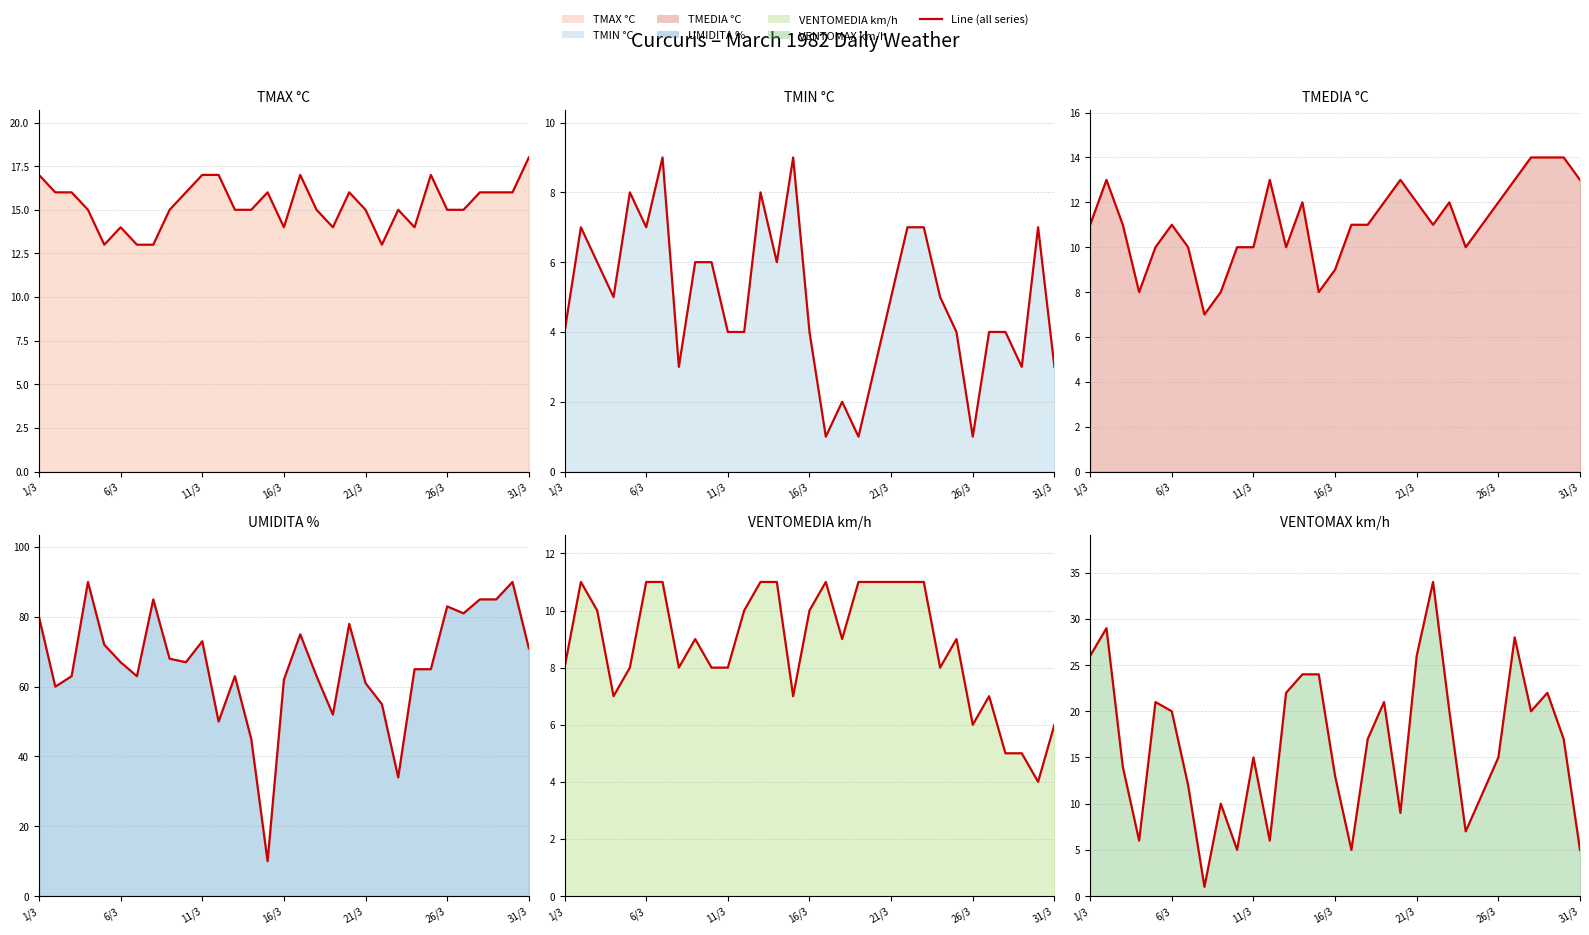

Reading left to right, extract all data points from this chart.

TMAX °C (line): 17	16	16	15	13	14	13	13	15	16	17	17	15	15	16	14	17	15	14	16	15	13	15	14	17	15	15	16	16	16	18
TMIN °C (line): 4	7	6	5	8	7	9	3	6	6	4	4	8	6	9	4	1	2	1	3	5	7	7	5	4	1	4	4	3	7	3
TMEDIA °C (line): 11	13	11	8	10	11	10	7	8	10	10	13	10	12	8	9	11	11	12	13	12	11	12	10	11	12	13	14	14	14	13
UMIDITA % (line): 80	60	63	90	72	67	63	85	68	67	73	50	63	45	10	62	75	63	52	78	61	55	34	65	65	83	81	85	85	90	71
VENTOMEDIA km/h (line): 8	11	10	7	8	11	11	8	9	8	8	10	11	11	7	10	11	9	11	11	11	11	11	8	9	6	7	5	5	4	6
VENTOMAX km/h (line): 26	29	14	6	21	20	12	1	10	5	15	6	22	24	24	13	5	17	21	9	26	34	20	7	11	15	28	20	22	17	5